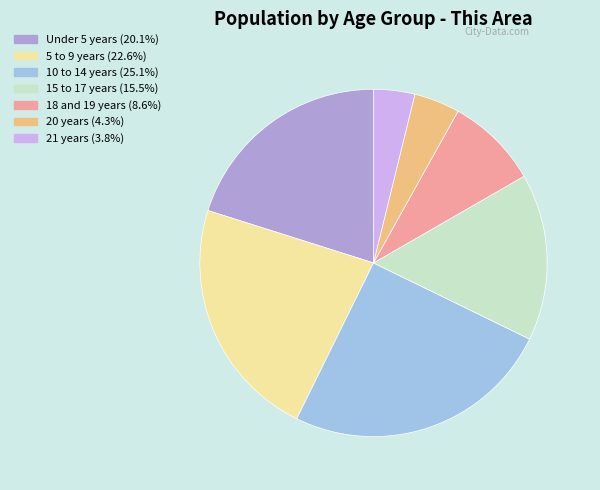

Do 18 and 19 years and 10 to 14 years together represent more than half of the pie?

No